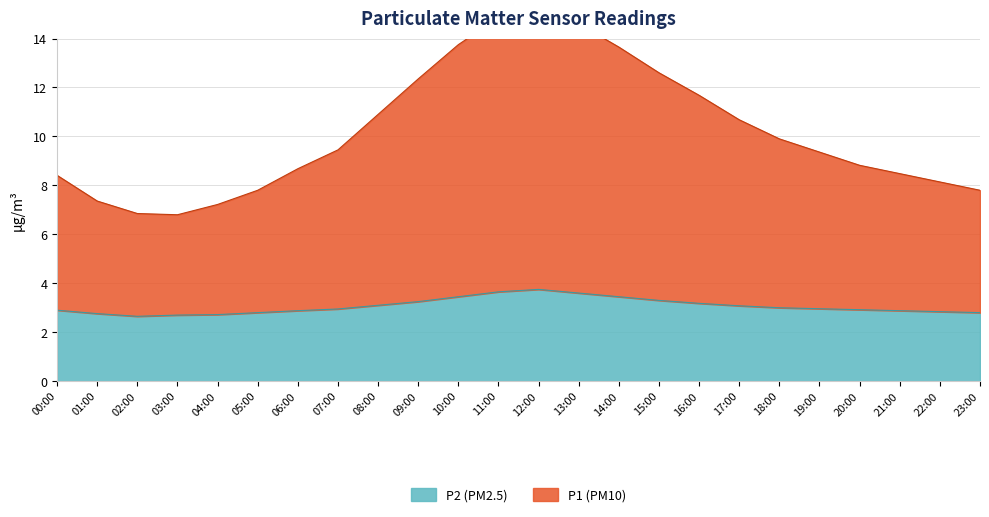

The value of P2 (PM2.5) at 06:00 is 2.9. True or false?

True